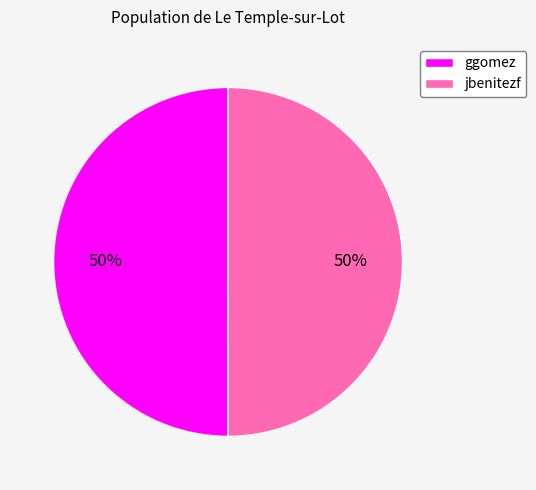

To the nearest percent, what percentage of the pie is jbenitezf?

50%